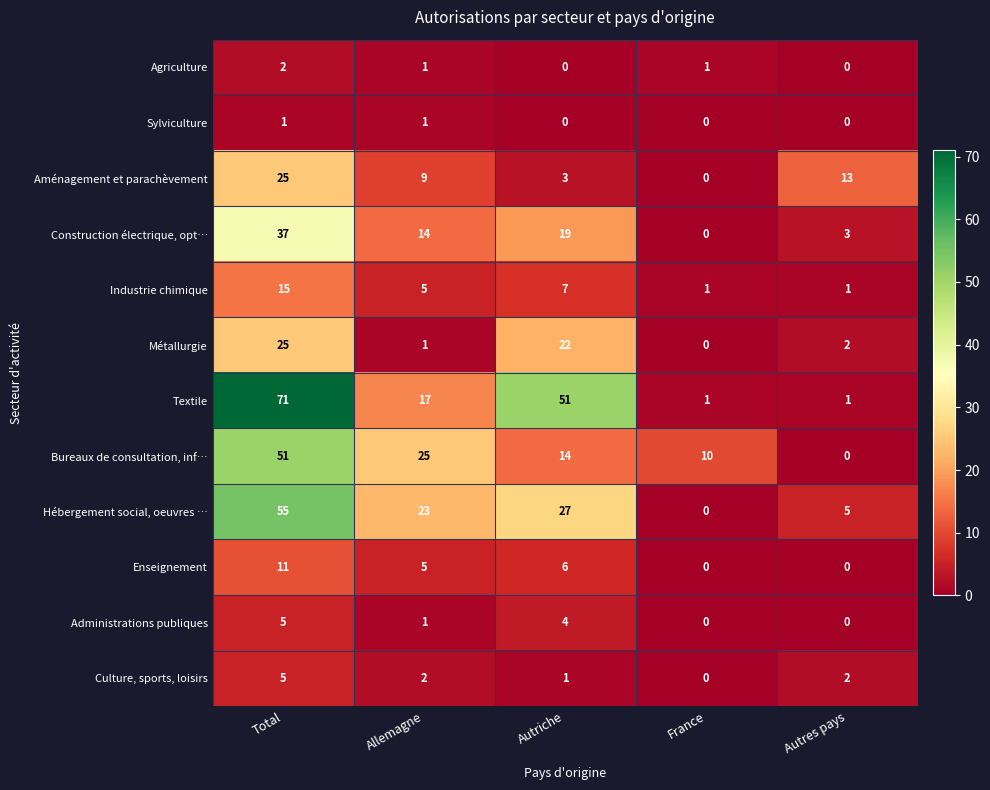

Count the Agriculture values in the range 0 to 1.

4